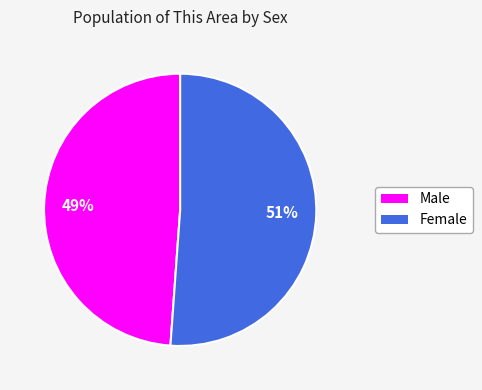

What percentage is the Female slice, to the nearest percent?

51%